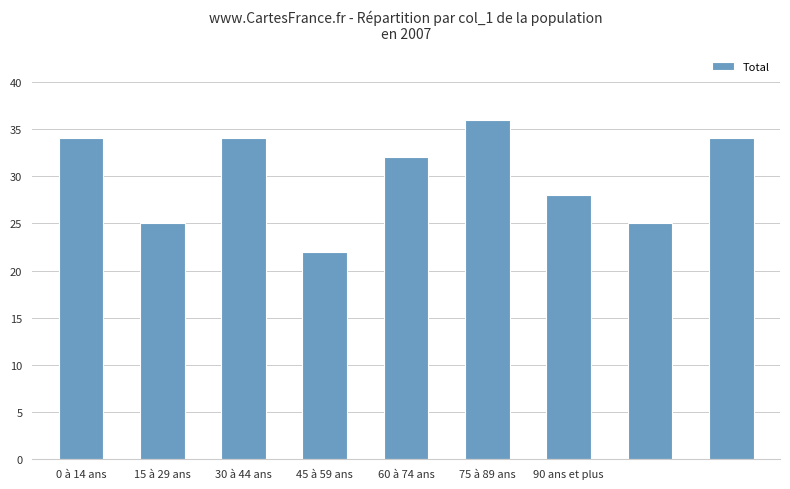

What is the minimum value shown in the chart?

22